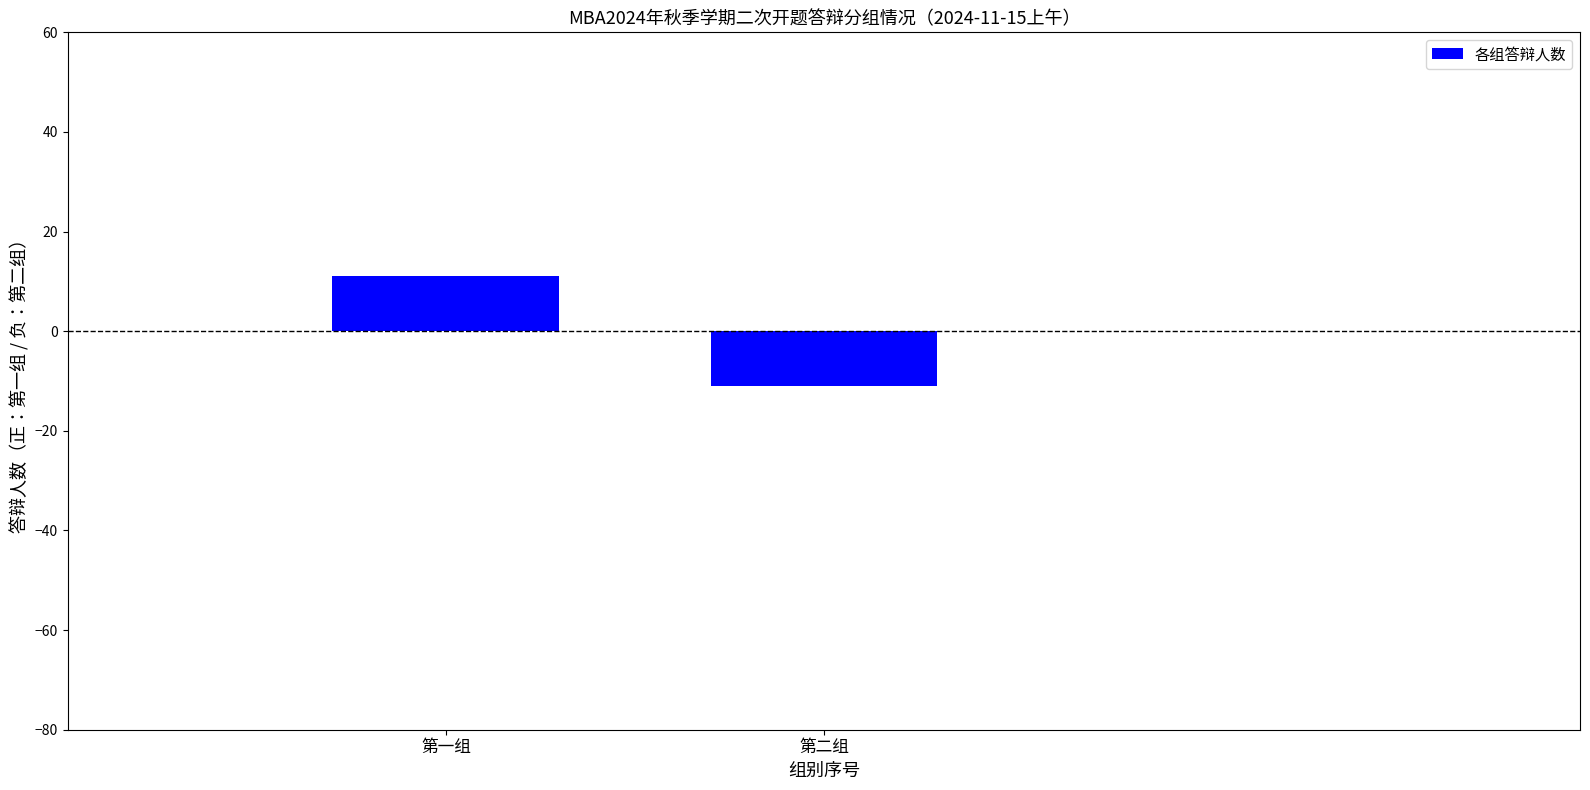

The value at 第一组 is 11. True or false?

True